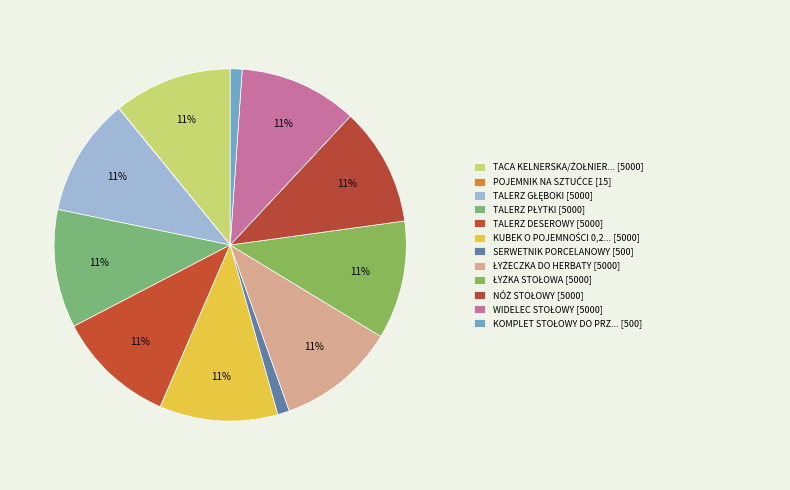

Count the number of slices in the pie.

12